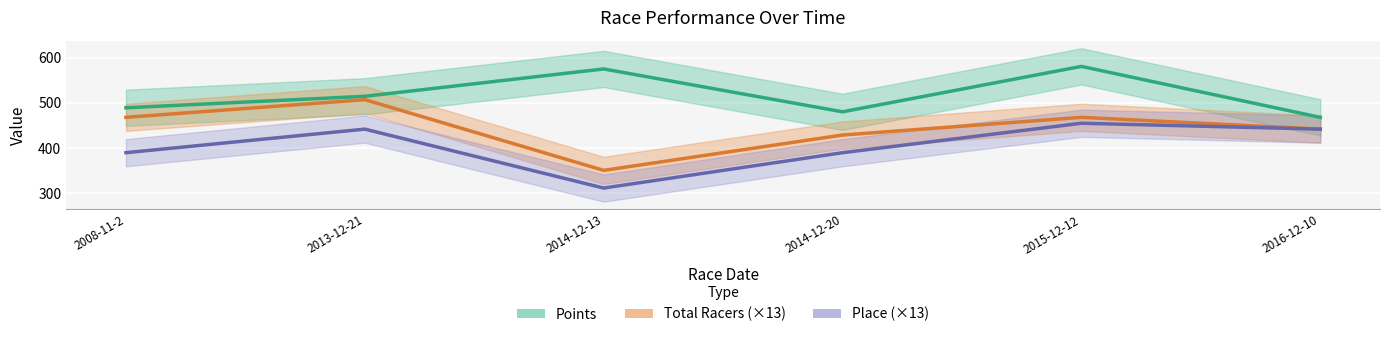

How many lines are shown in the chart?

3